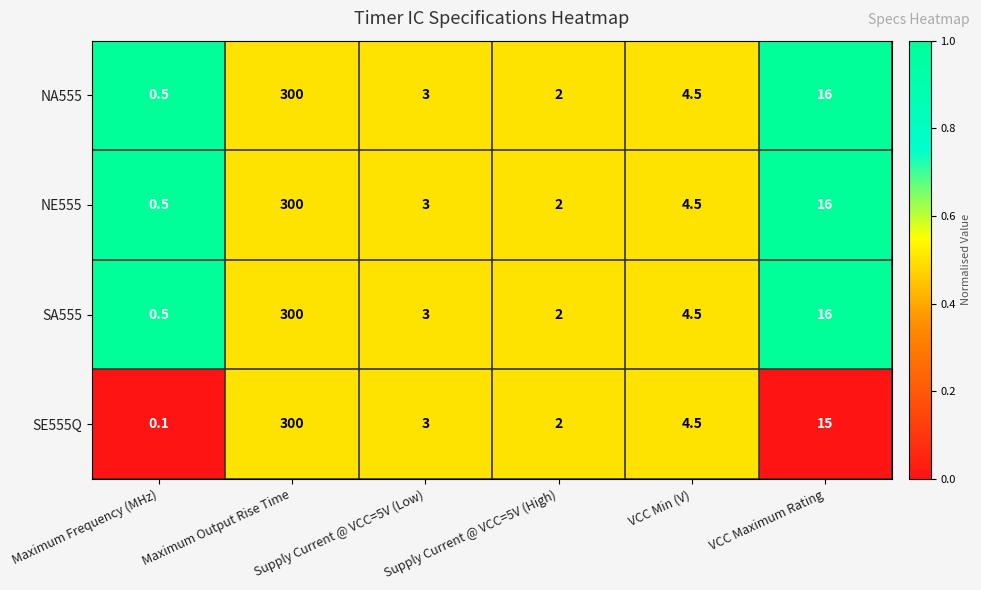

Is the value of SE555Q at Supply Current @ VCC=5V (High) greater than the value of NE555 at VCC Maximum Rating?

No